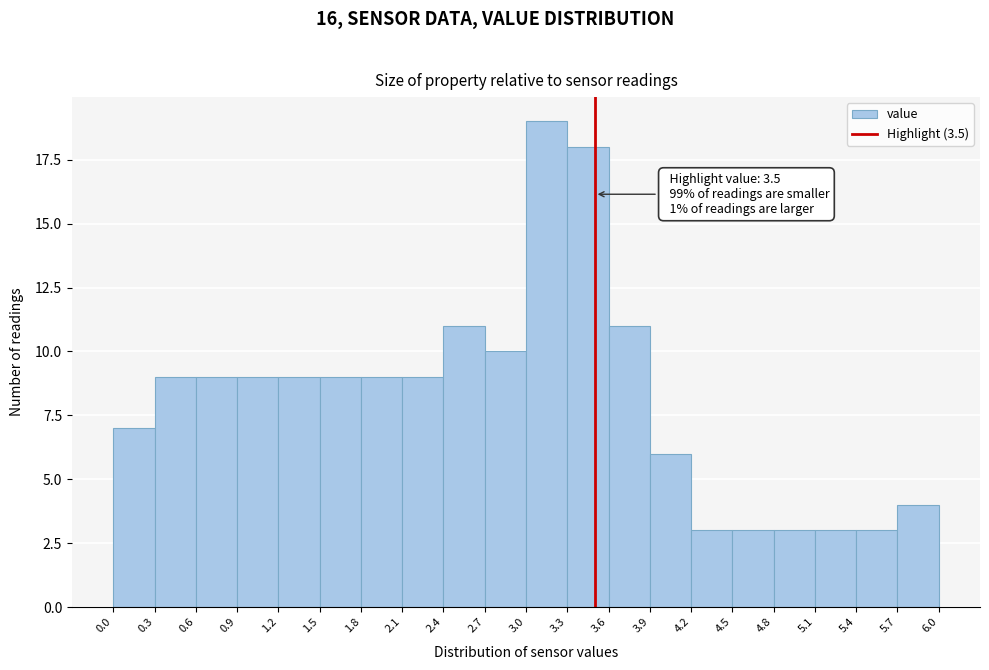

Over which range of the x-axis is the bar tallest?

3.0 to 3.3